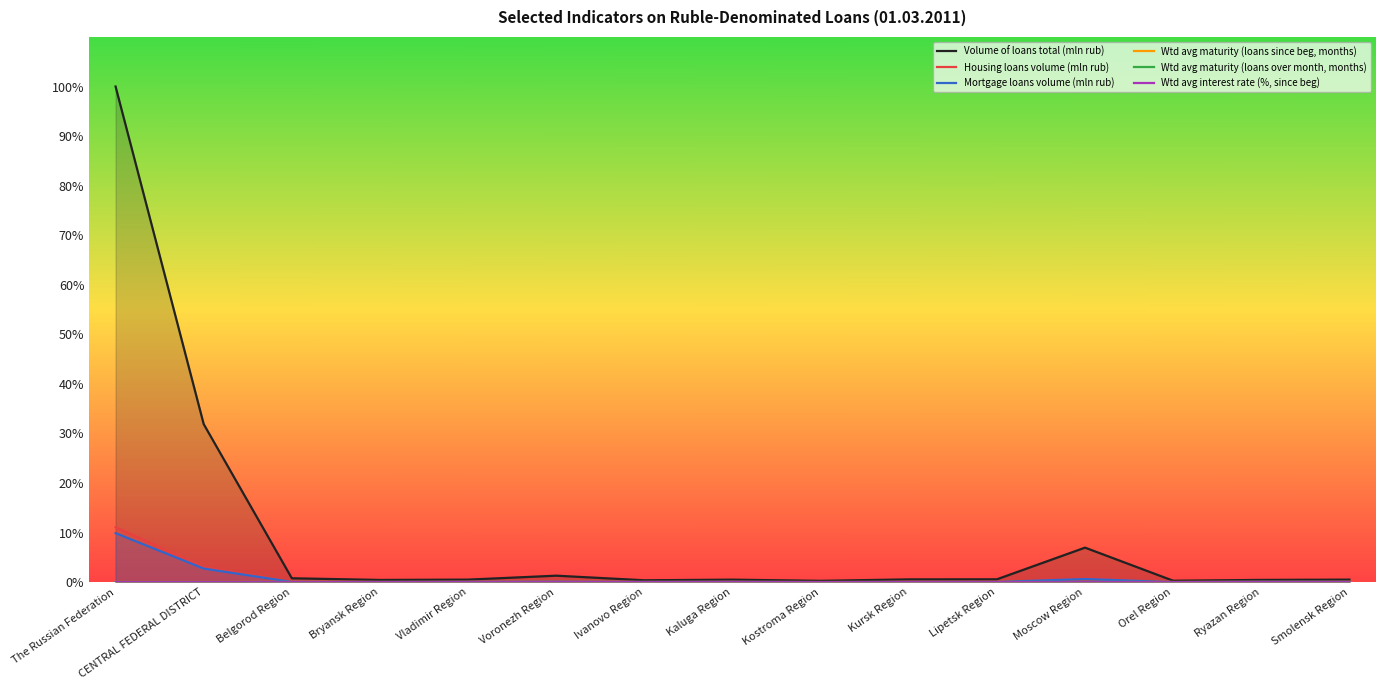

Which series has the largest total across all categories?

Volume of loans total (mln rub)